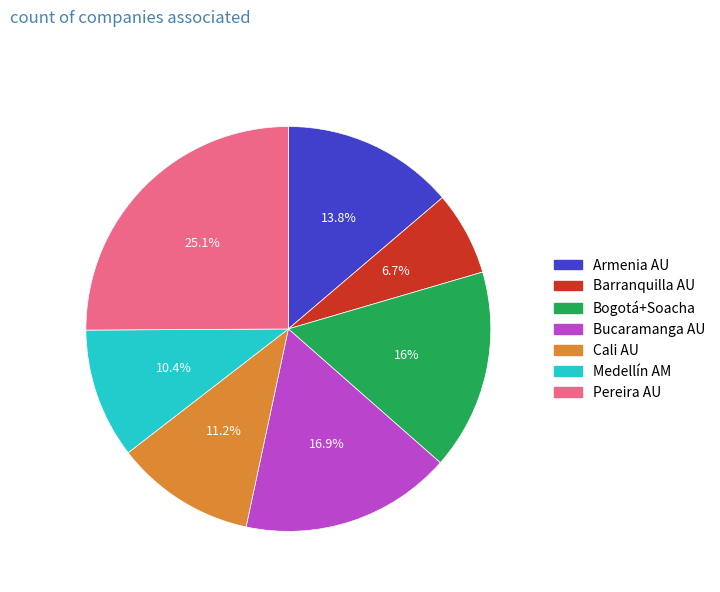

Is Armenia AU the majority of the pie?

No